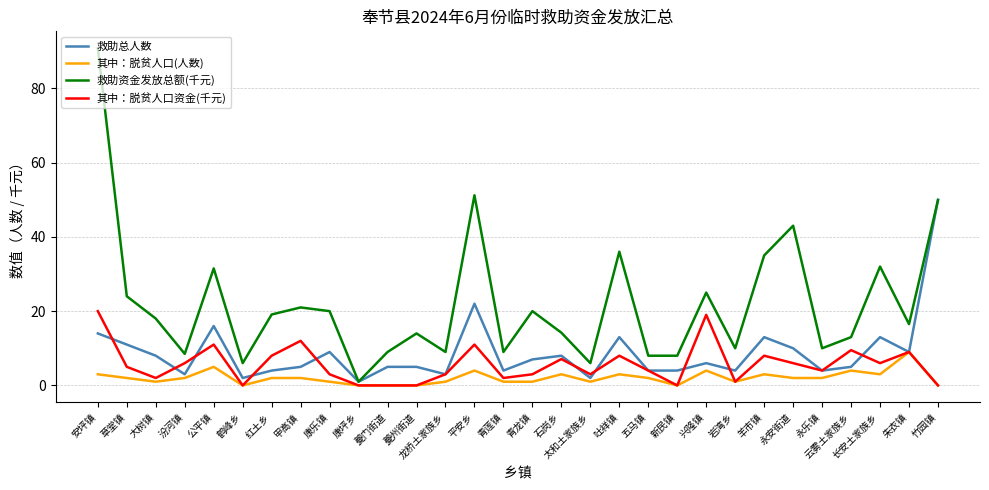

What position from the right is 鹤峰乡?

25